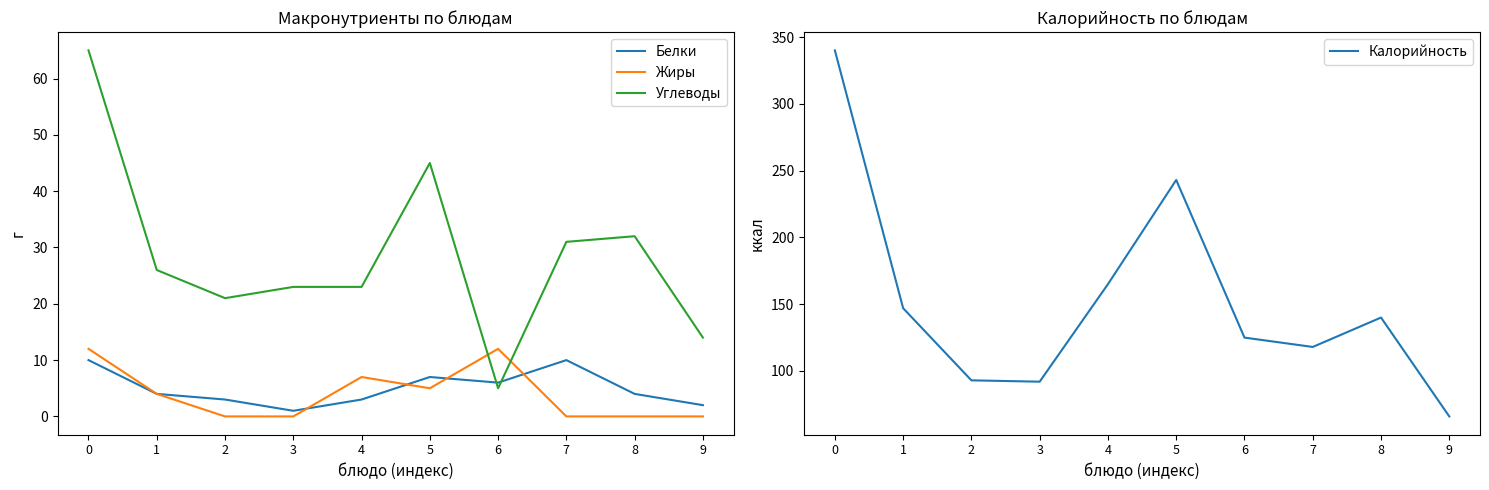

Between 3 and 5, which series saw the biggest shift?

Калорийность